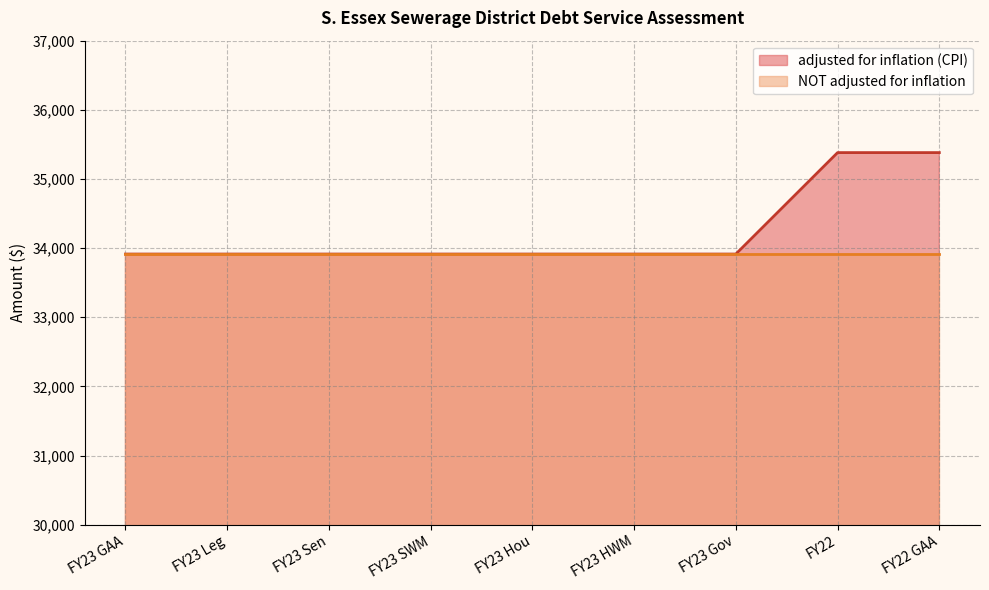

Count the number of categories in the chart.

9